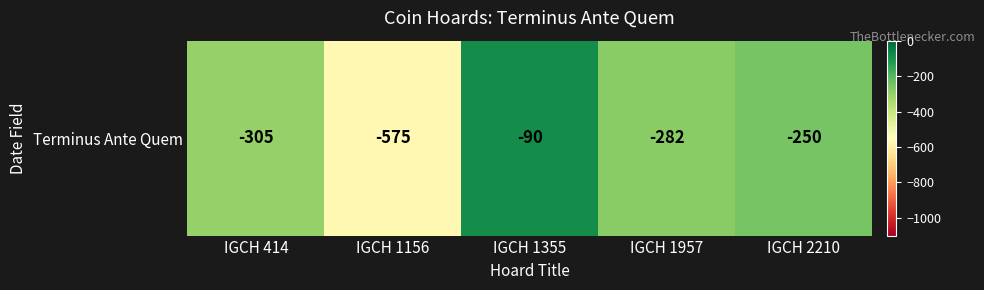

Rank the categories by value from highest to lowest.

IGCH 1355, IGCH 2210, IGCH 1957, IGCH 414, IGCH 1156